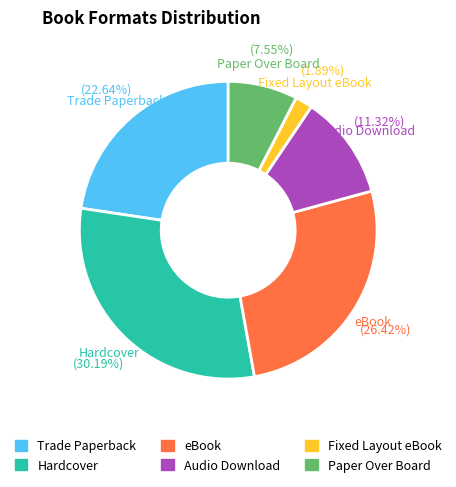

To the nearest percent, what portion does Fixed Layout eBook represent?

2%